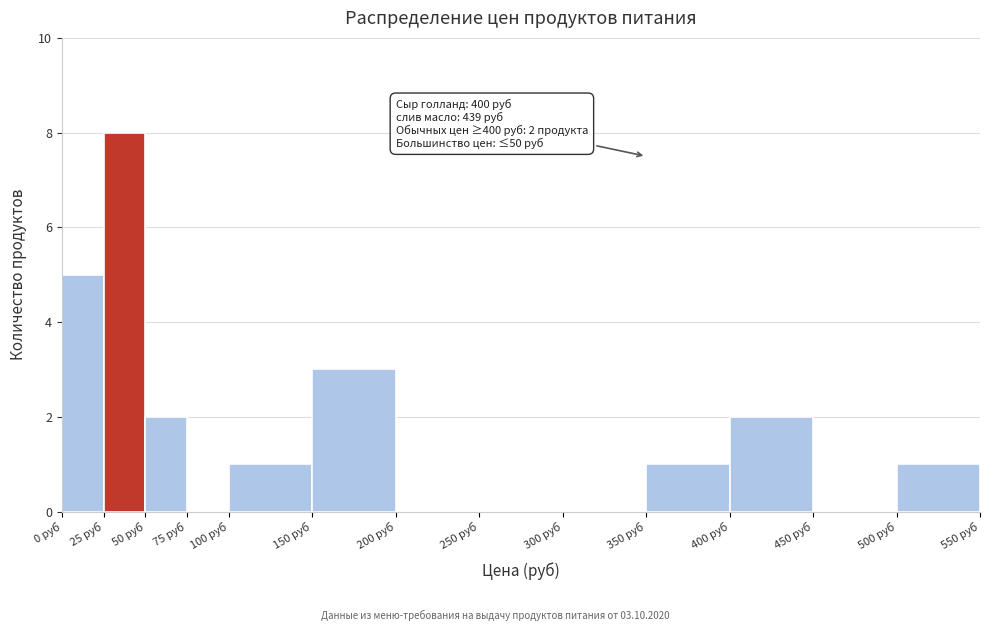

Which range on the x-axis has the tallest bar?

25 to 50